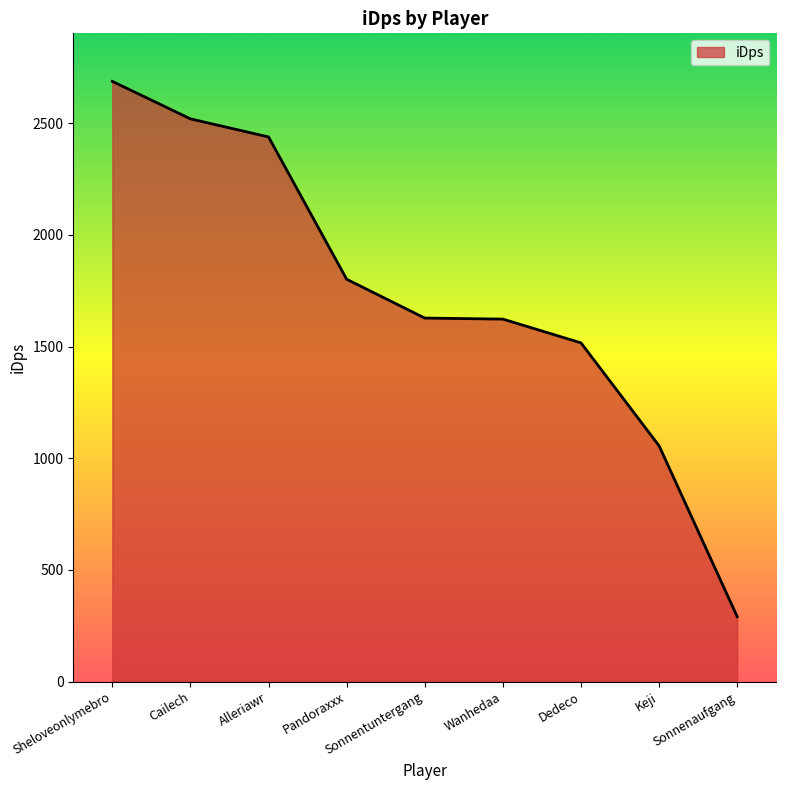

How many lines are shown in the chart?

1